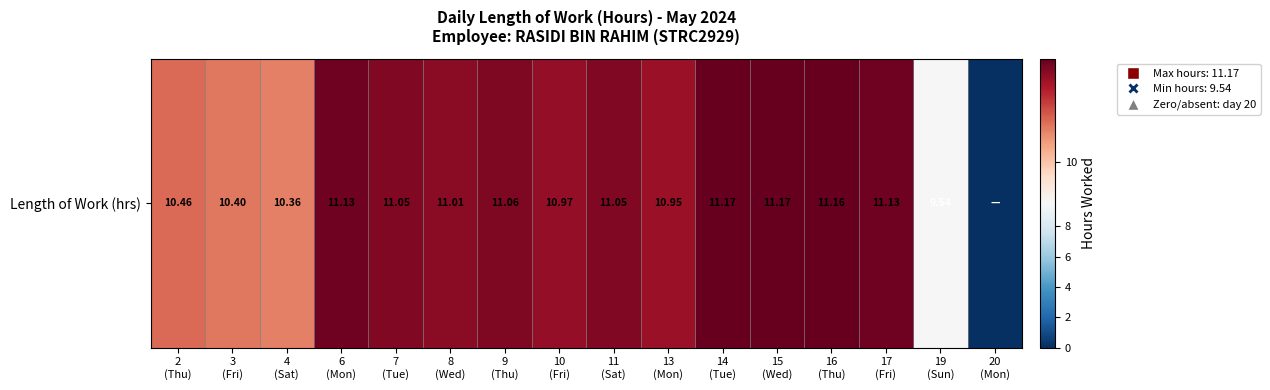

Rank the categories by value from lowest to highest.

20
(Mon), 19
(Sun), 4
(Sat), 3
(Fri), 2
(Thu), 13
(Mon), 10
(Fri), 8
(Wed), 7
(Tue), 11
(Sat), 9
(Thu), 6
(Mon), 17
(Fri), 16
(Thu), 14
(Tue), 15
(Wed)